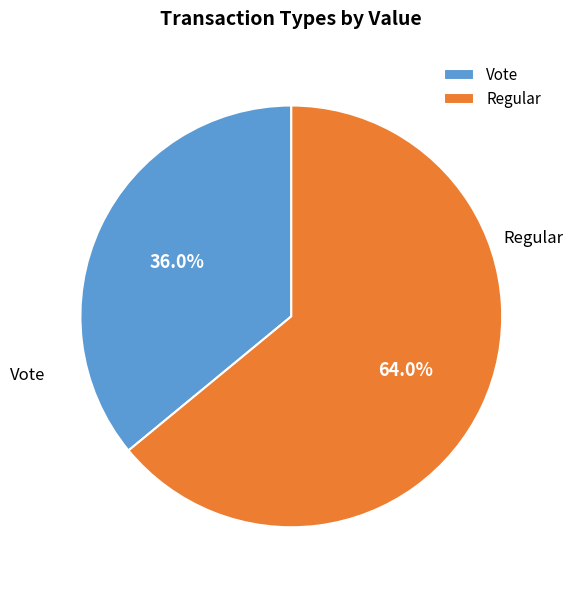

Is the sum of Regular and Vote greater than half?

Yes